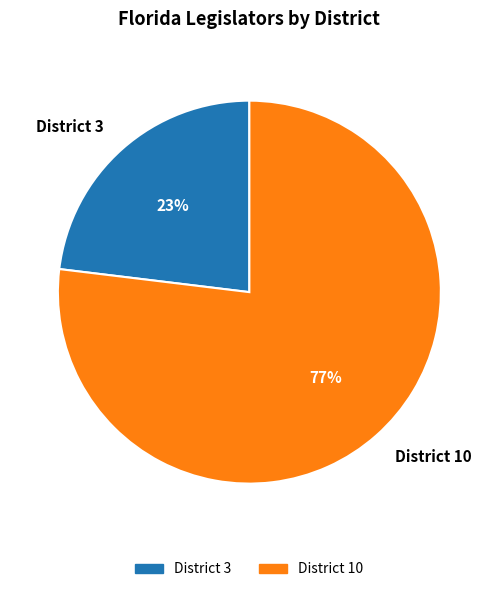

Does any single category account for the majority?

Yes